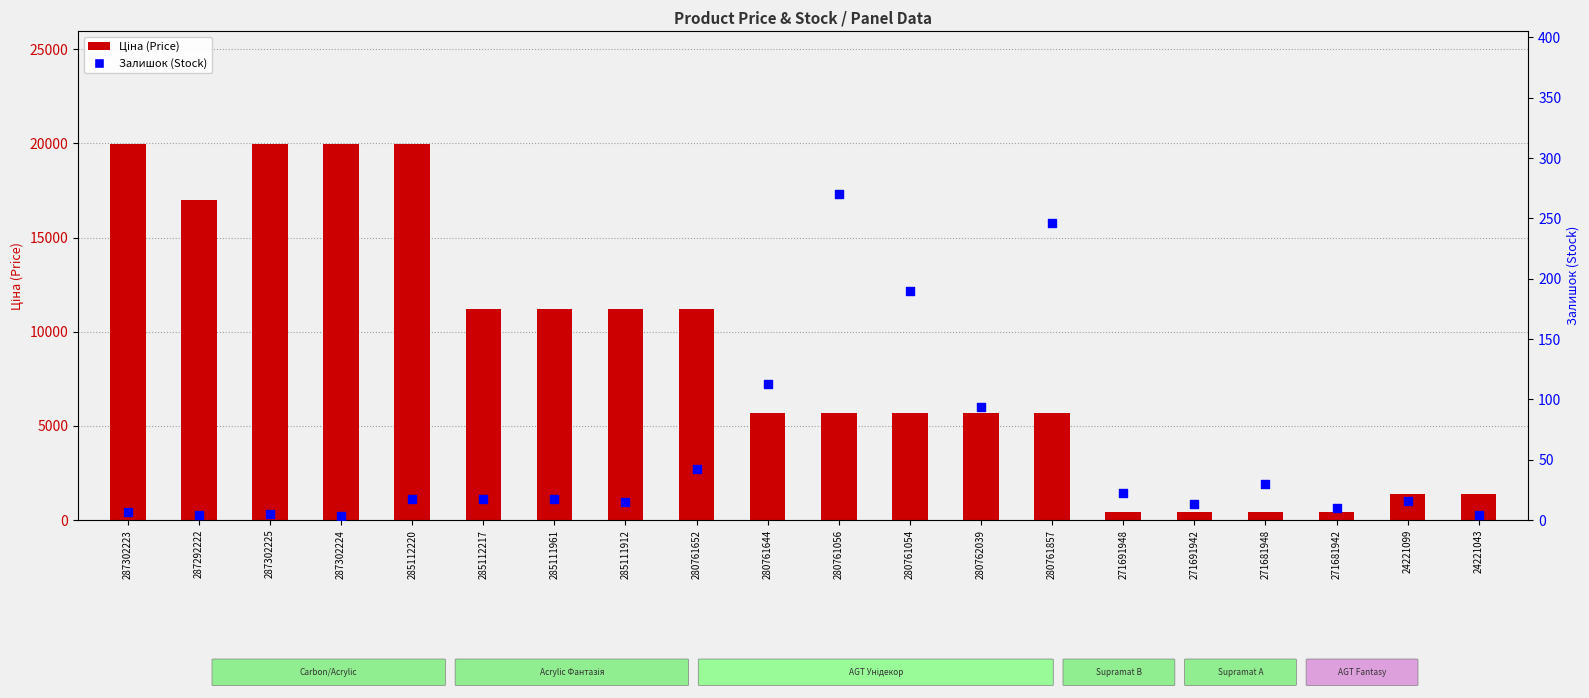

Which series reaches the maximum Y coordinate?

Ціна (Price)